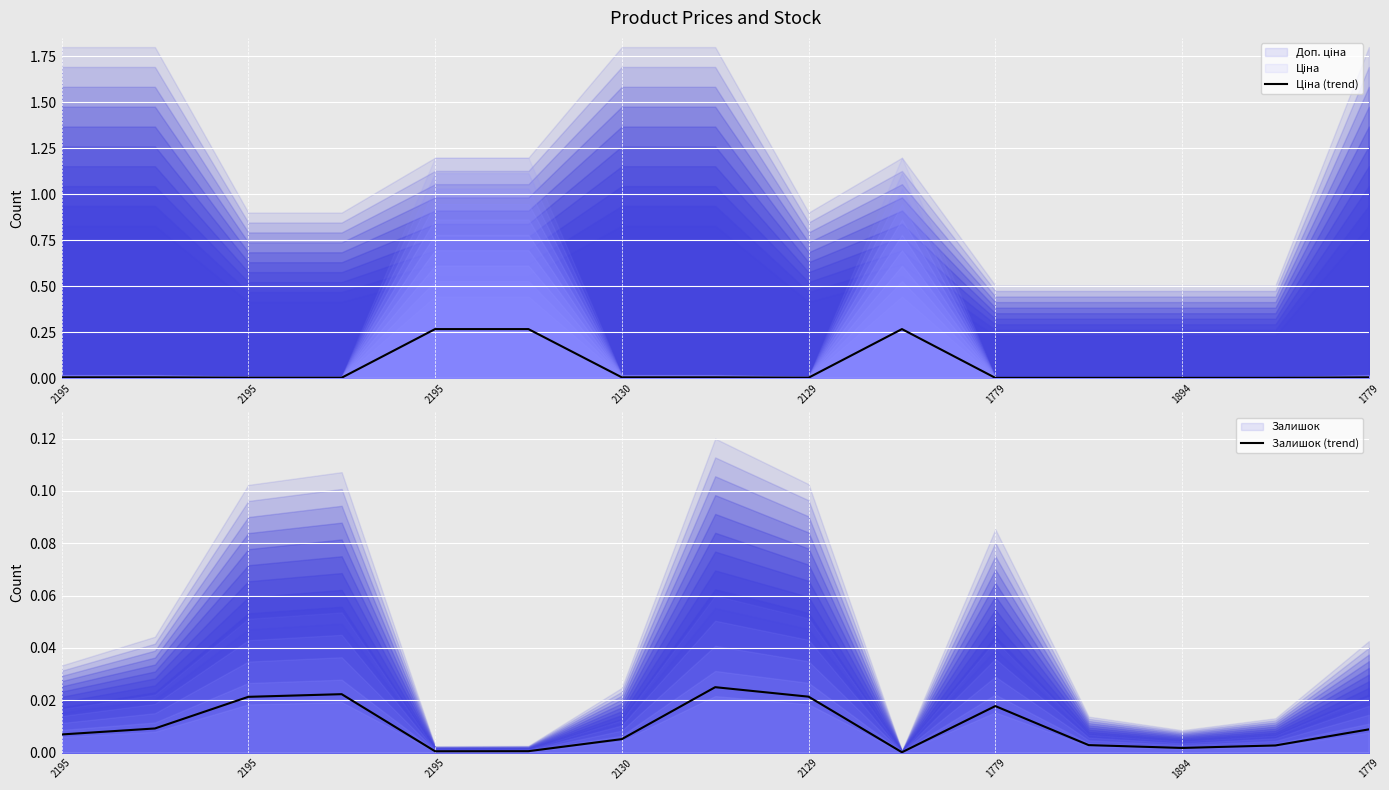

Reading left to right, what are all the values shown in this chart?

Ціна (trend): 0.0	0.0	0.0	0.0	0.3	0.3	0.0	0.0	0.0	0.3	0.0	0.0	0.0	0.0	0.0
Залишок (trend): 0.0	0.0	0.0	0.0	0.0	0.0	0.0	0.0	0.0	0.0	0.0	0.0	0.0	0.0	0.0